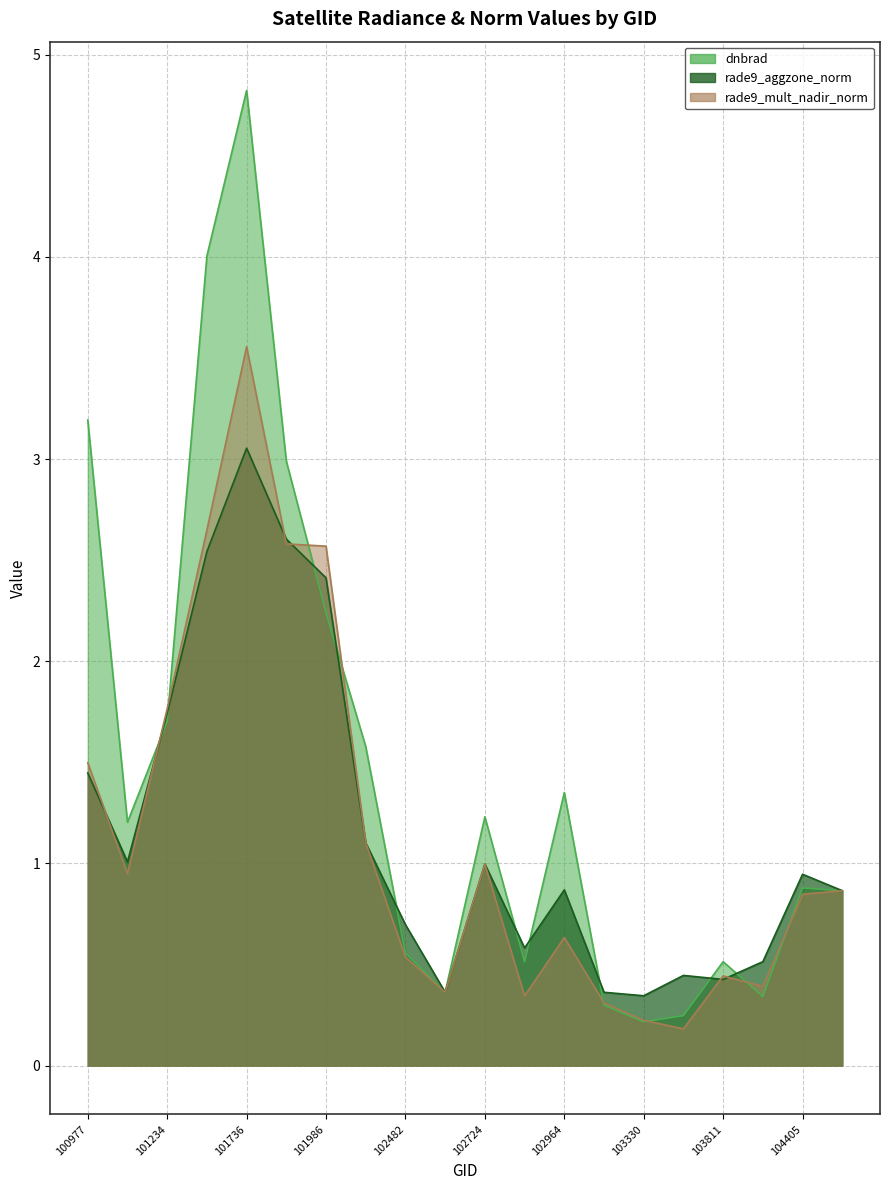

In dnbrad, how many points are higher than both neighbors (excluding endpoints)?

5